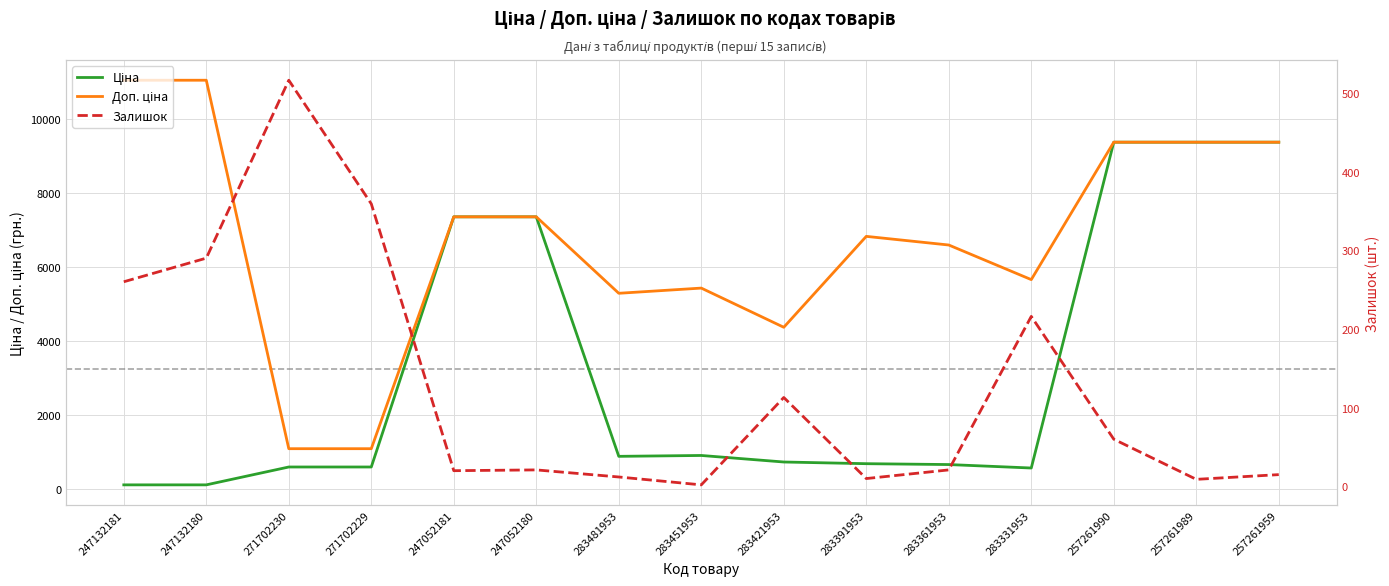

Is it true that Ціна equals 3062.9 at 247052180?

False